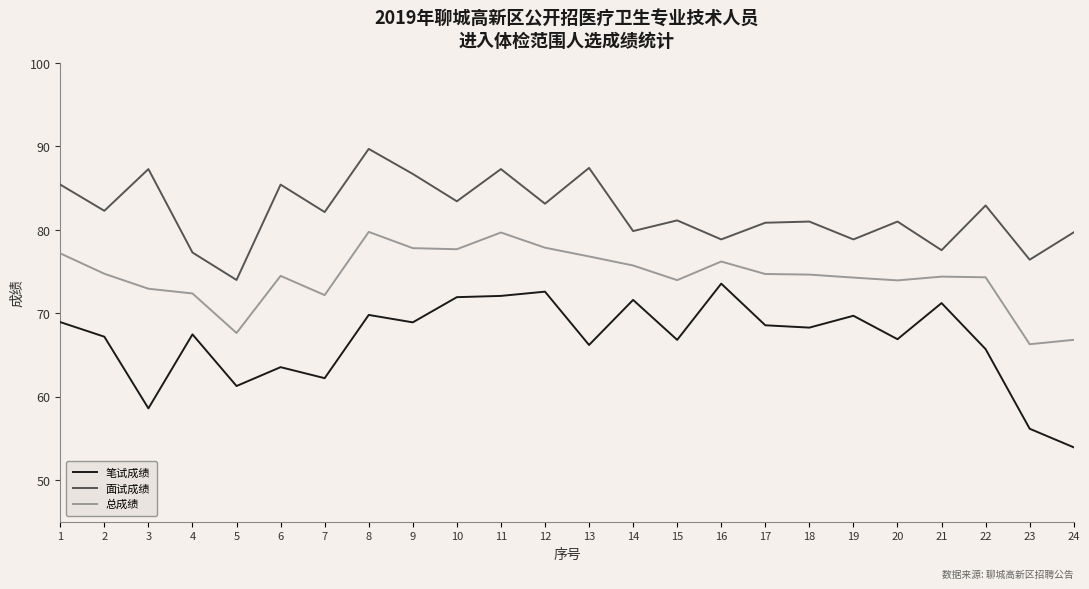

How many lines are shown in the chart?

3